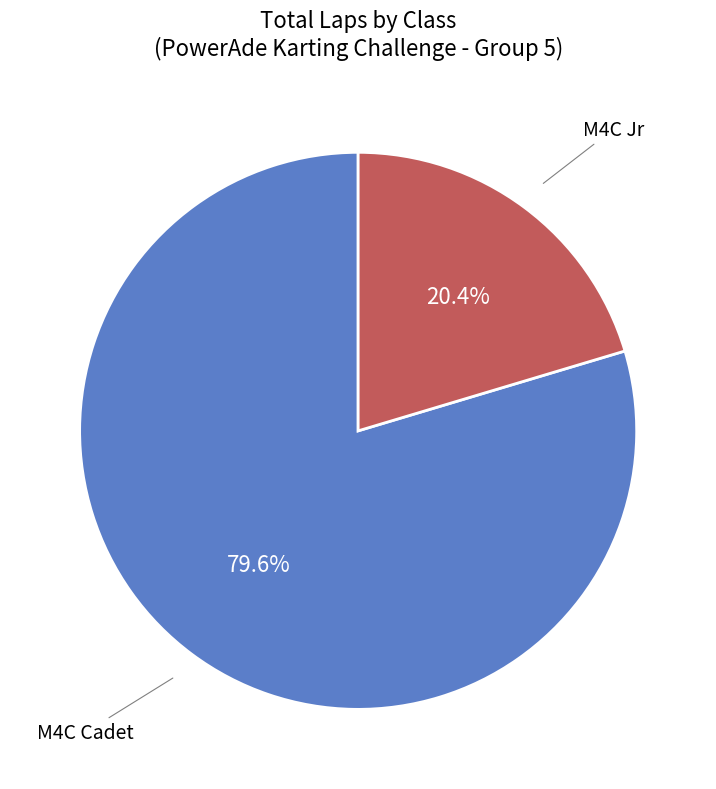

Is there a majority slice in this chart?

Yes